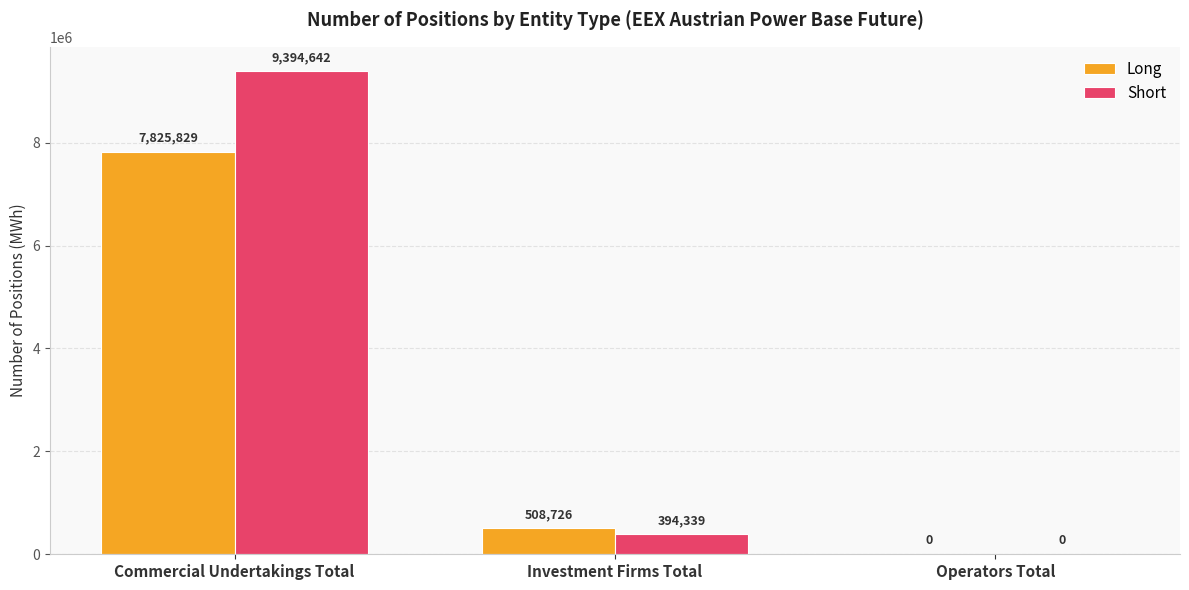

What is the average value of the Long series?

2778185